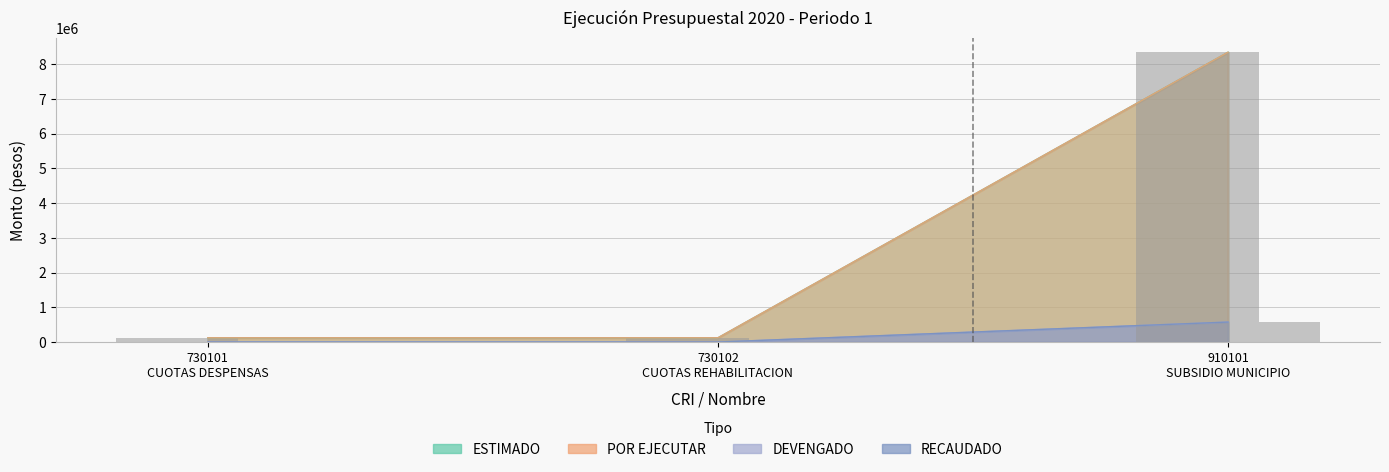

True or false: POR EJECUTAR has a value of 11396750 at 910101
SUBSIDIO MUNICIPIO.

False